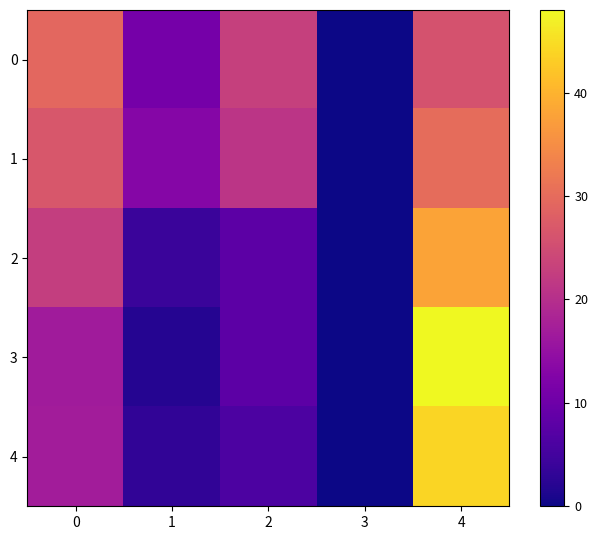

Between 4 and 3, which is larger?

4